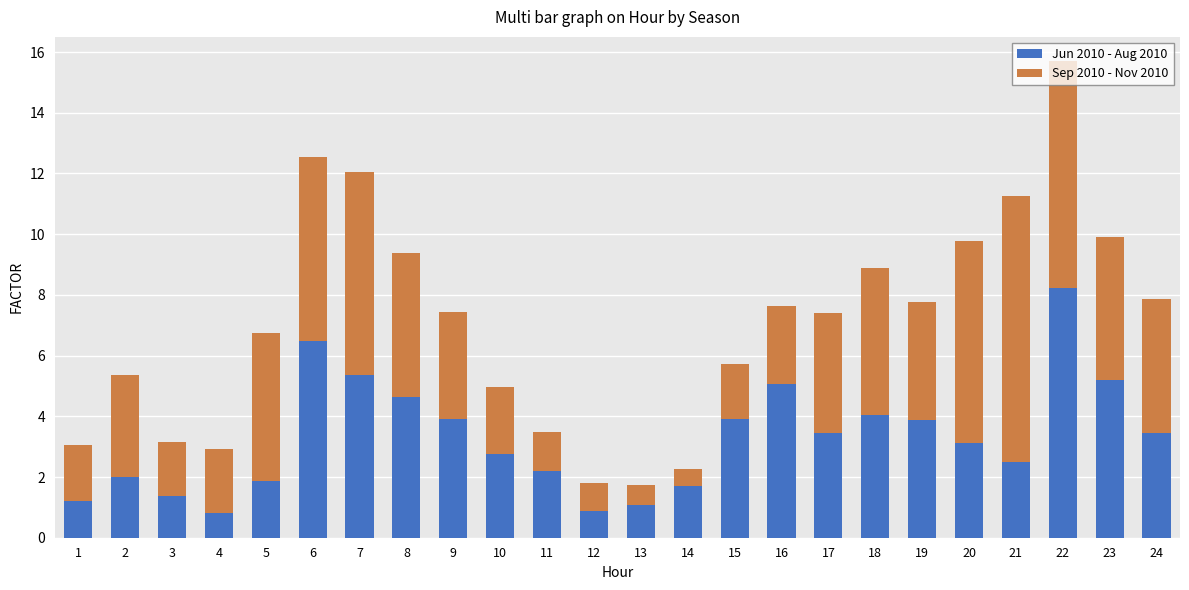

What is the minimum value for Jun 2010 - Aug 2010?

0.8